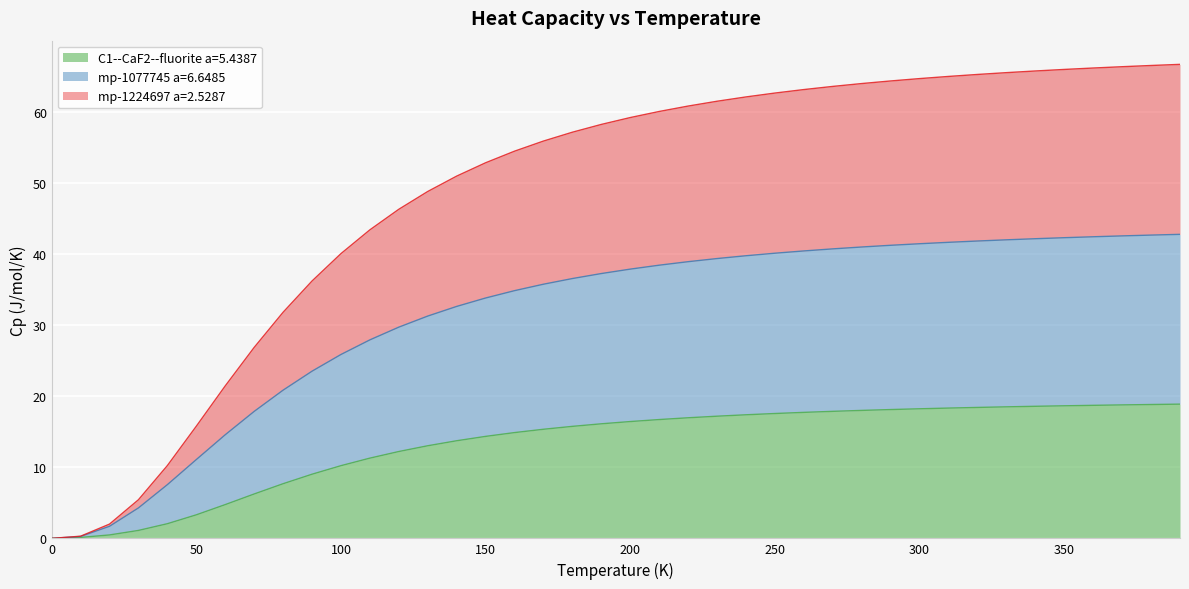

What position from the left is 240.0?

25